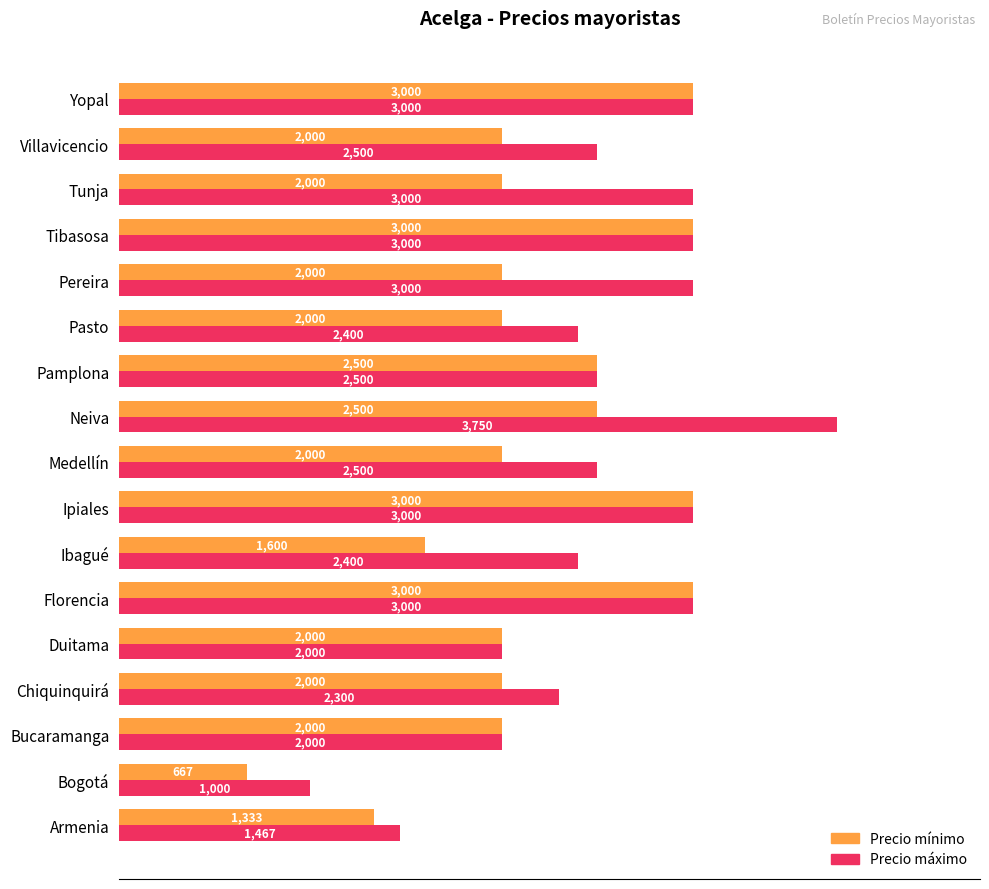

What is the difference between the maximum and second lowest values in the Precio mínimo series?

1667